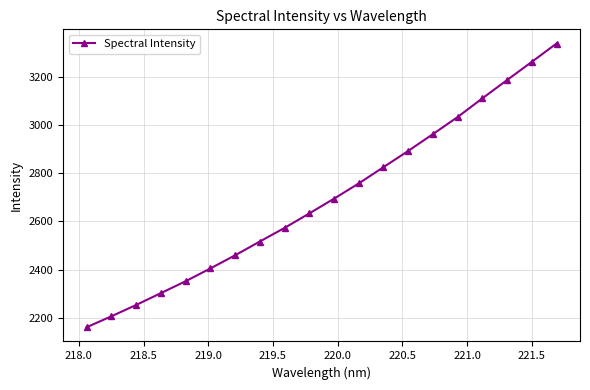

True or false: there are more than 0 points higher than both neighbors.

False